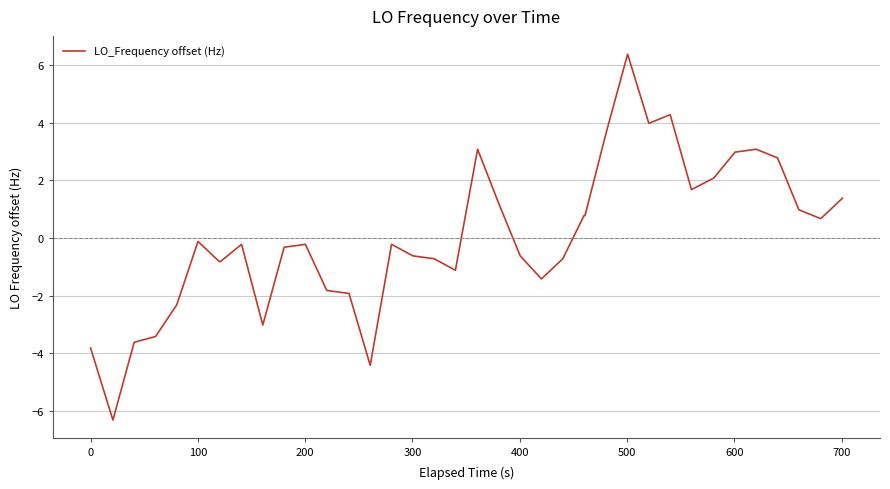

What is the maximum value shown in the chart?

6.4